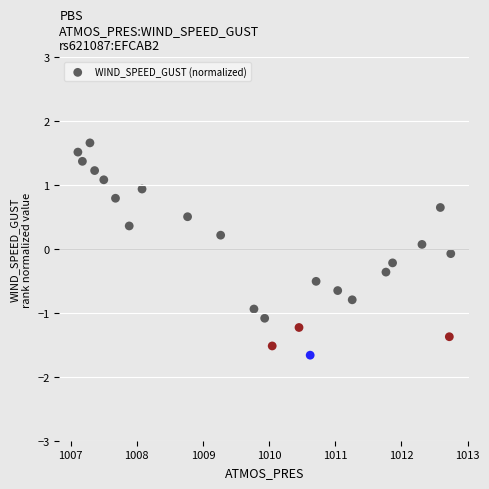

What is the range of X values (max minus min)?

5.6